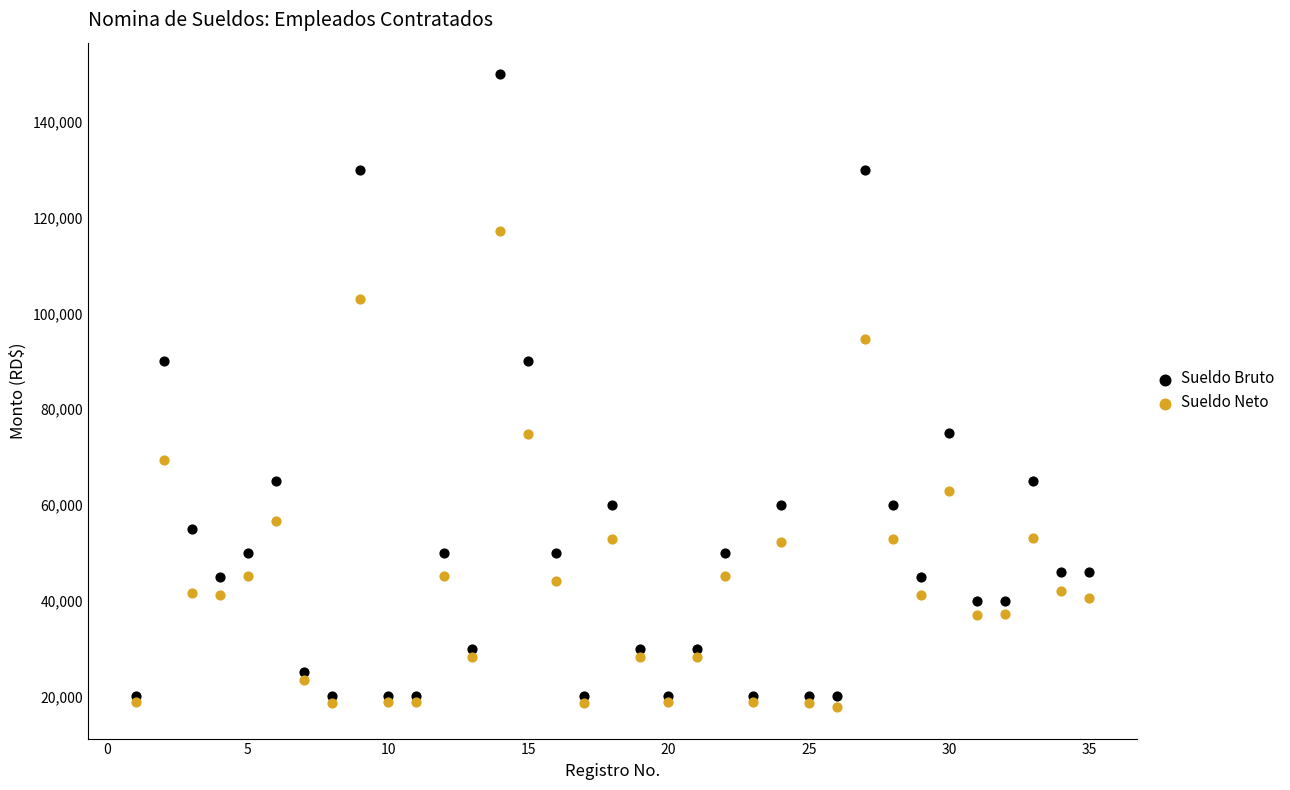

What are all the series names shown in the legend?

Sueldo Bruto, Sueldo Neto